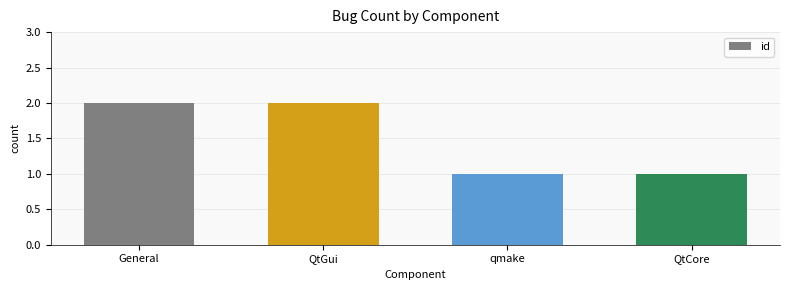

What is the label of the 2nd bar from the right?

qmake